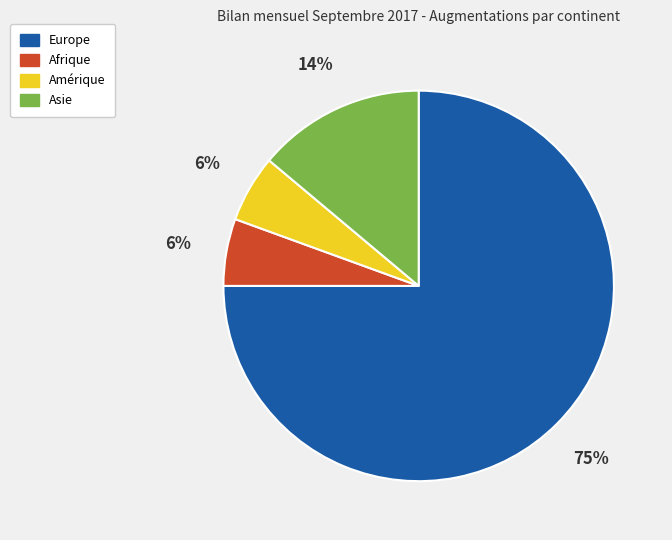

Does any single category account for the majority?

Yes